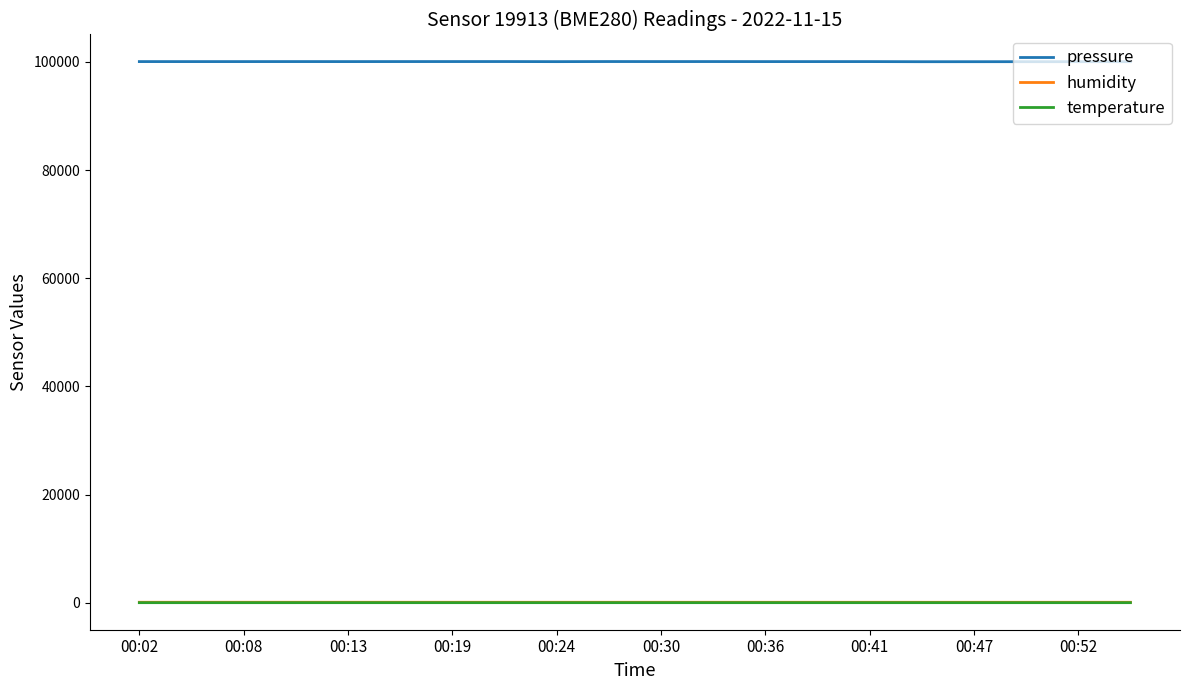

Which series has the largest range (max minus min)?

pressure